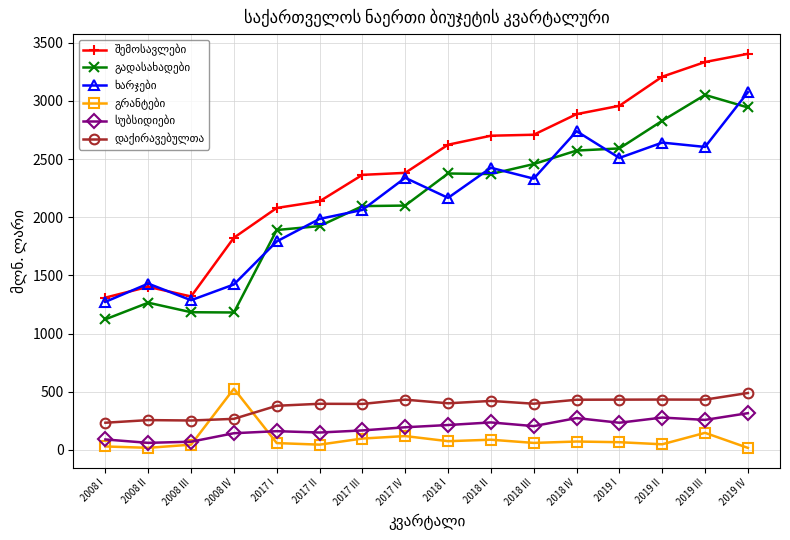

What is the label of the 6th point from the right?

2018 III